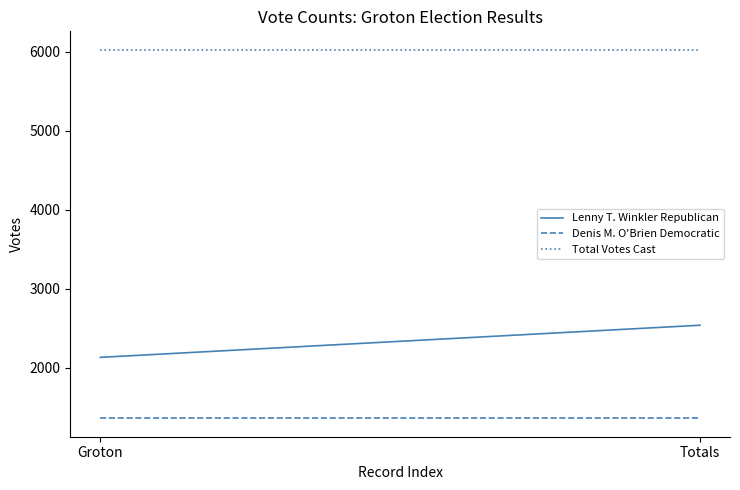

The value of Lenny T. Winkler Republican at Groton is 2131. True or false?

True